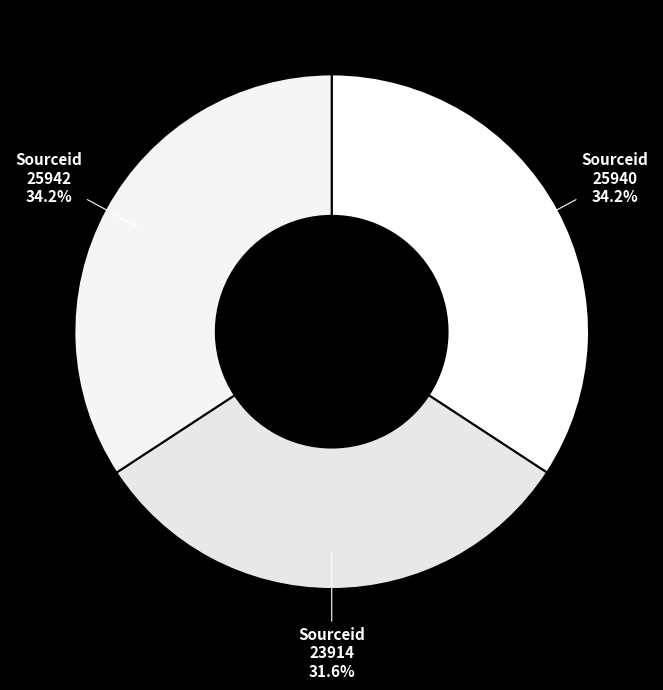

Count the number of slices in the pie.

3